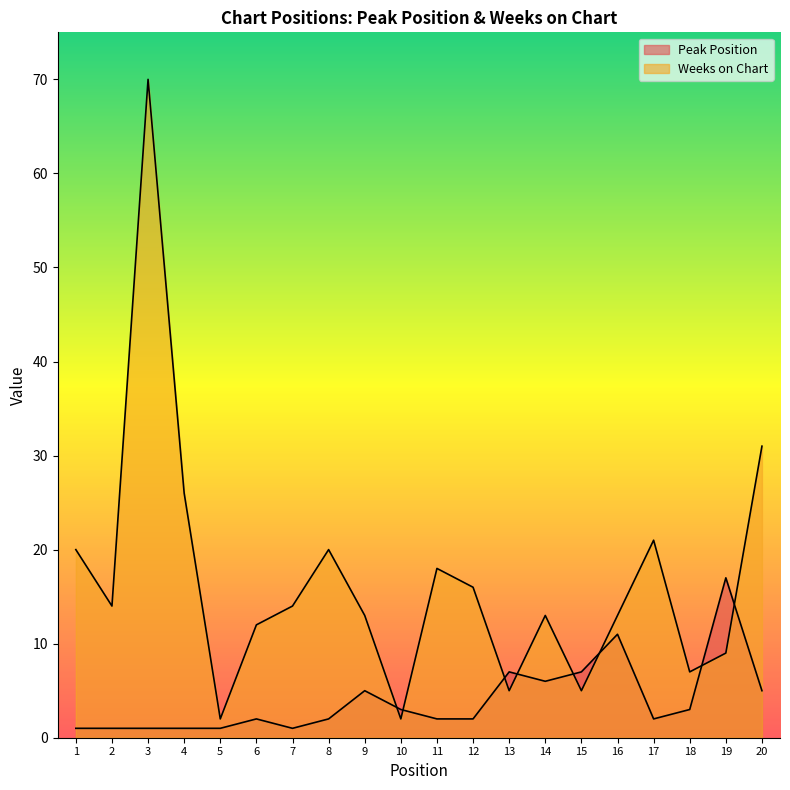

At which category does Peak Position reach its first local peak?

6